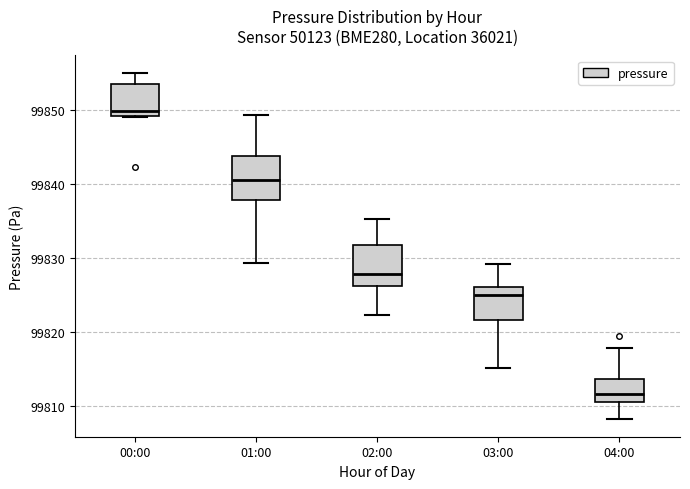

Reading left to right, transcribe this box plot: for each box, give where its median line is, the range the box spans, and where its two whiskers end, as read against the y-axis. The values are not printed on the chart, so give them approximately, as read against the axis.

00:00: median 99850, box 99849 to 99854, whiskers 99849 to 99855
01:00: median 99841, box 99838 to 99844, whiskers 99829 to 99849
02:00: median 99828, box 99826 to 99832, whiskers 99822 to 99835
03:00: median 99825, box 99822 to 99826, whiskers 99815 to 99829
04:00: median 99812, box 99811 to 99814, whiskers 99808 to 99818